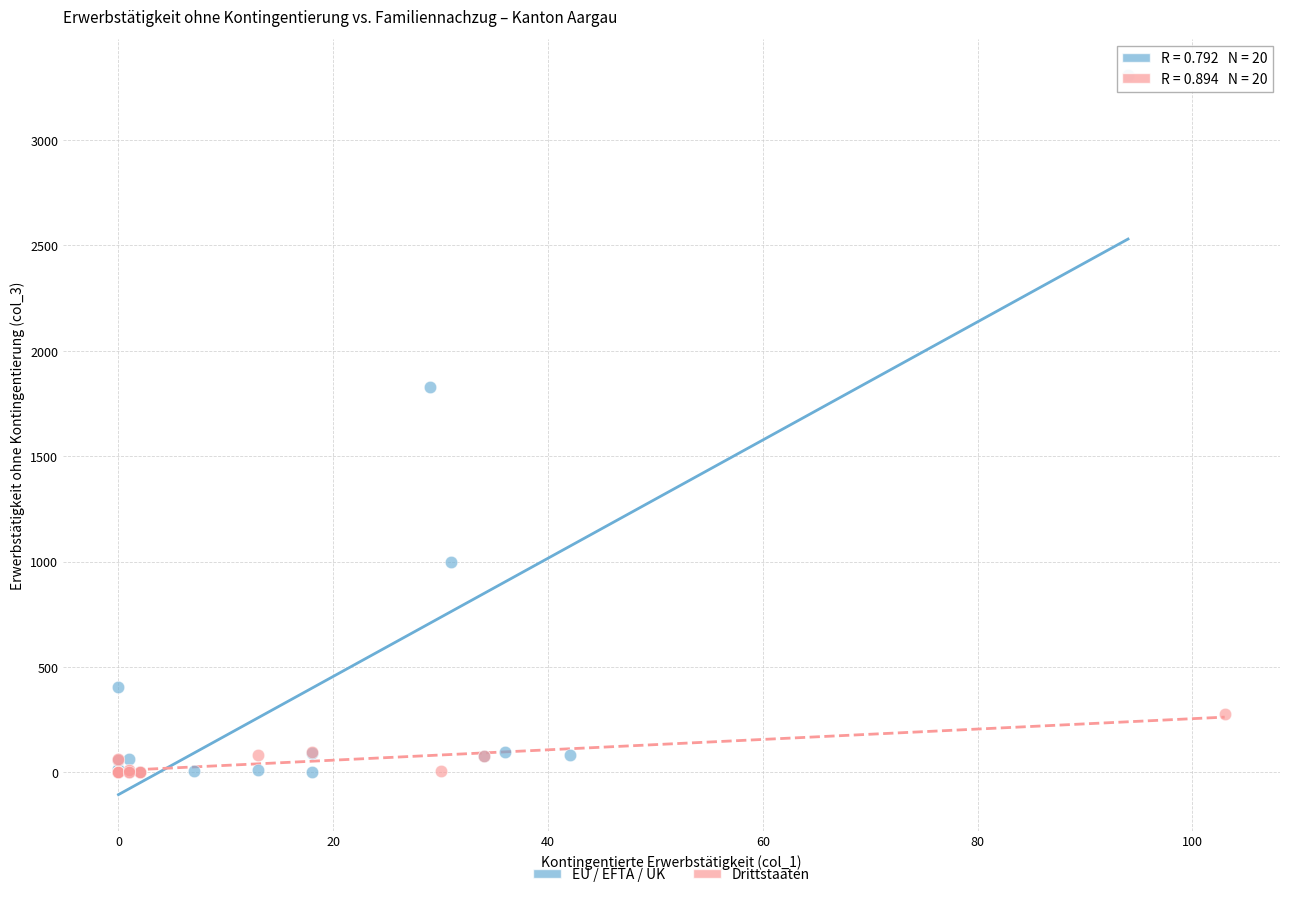

Which series contains the highest Y value?

EU / EFTA / UK